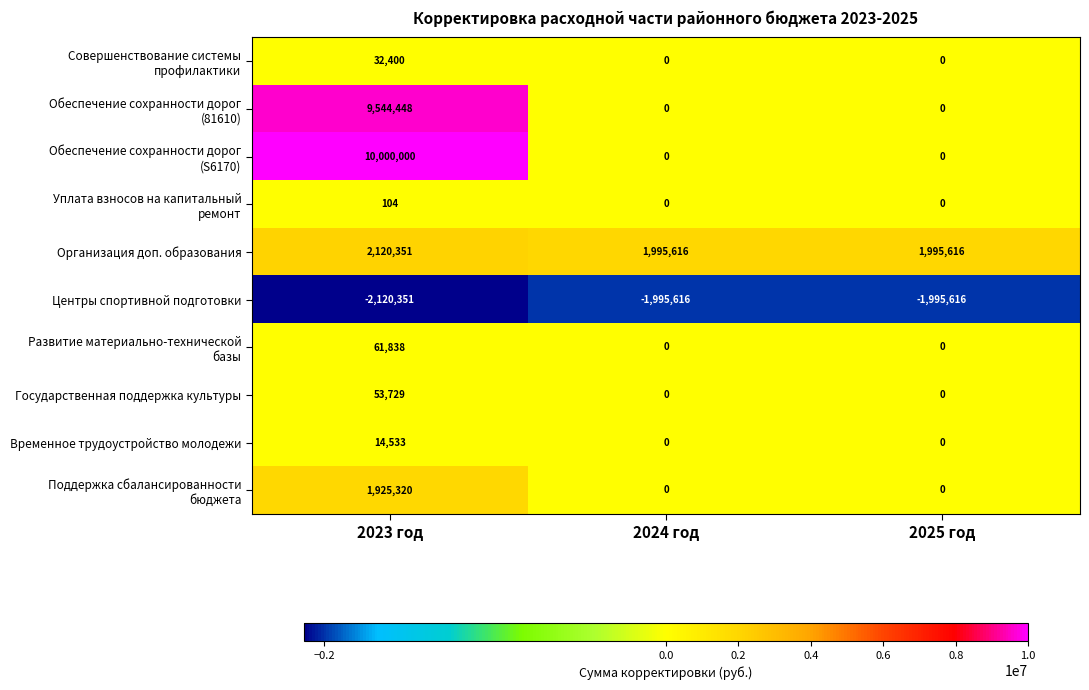

What is the spread (max minus min) of values at 2024 год?

3991232